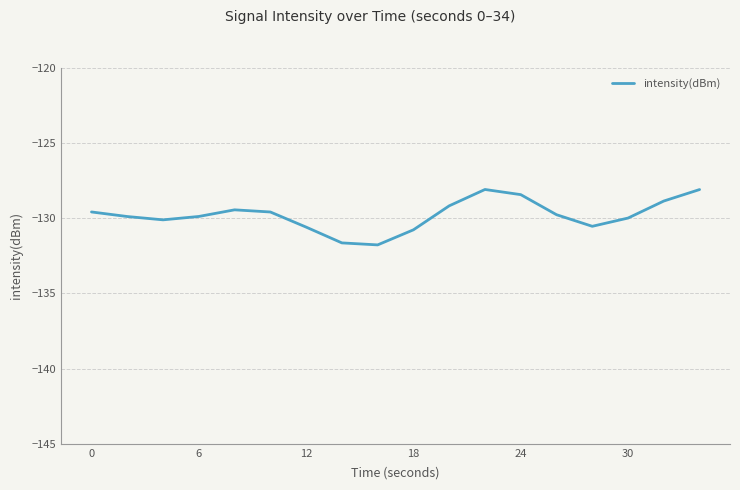

How many distinct data groups are displayed?

1